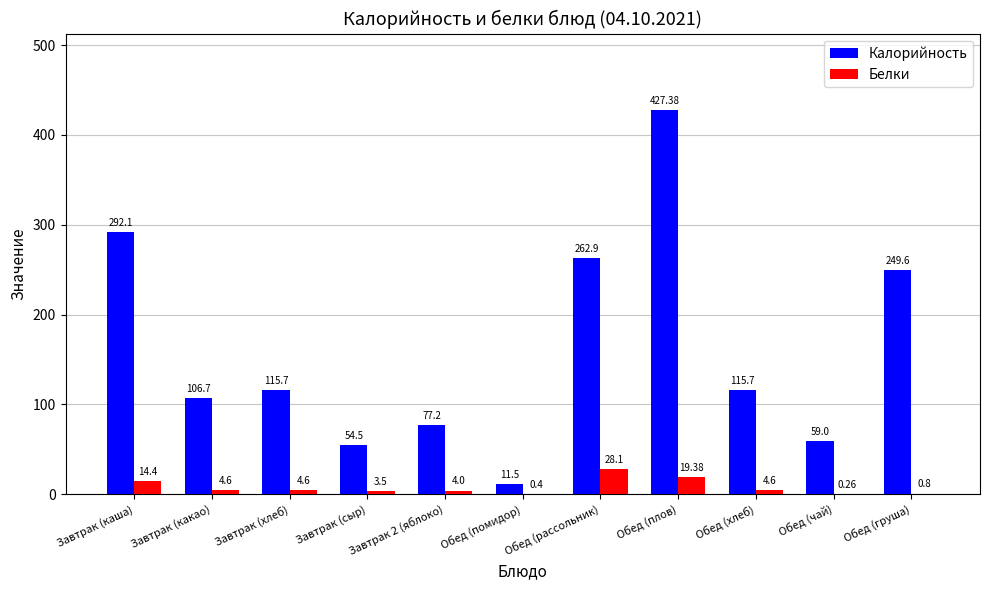

Count the number of data series in this chart.

2